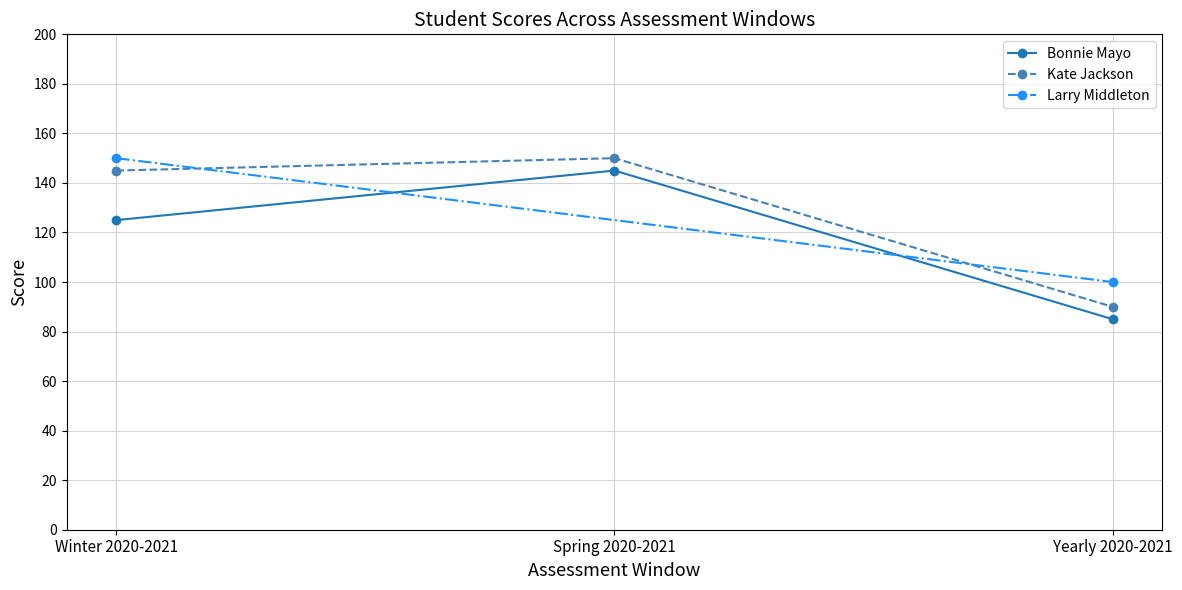

Which category has the highest value in the Bonnie Mayo series?

Spring 2020-2021